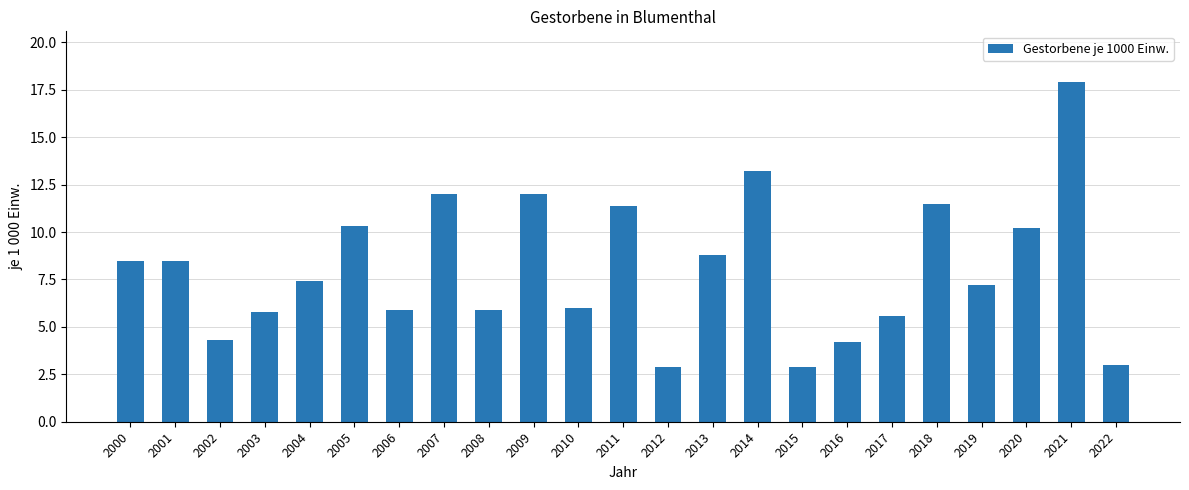

What value does the data have at 2020?

10.2